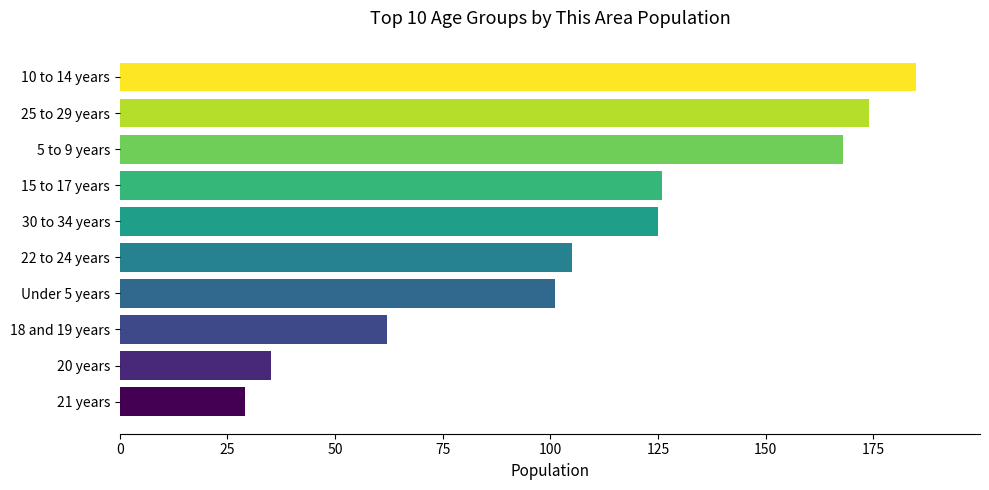

What is the average value?

111